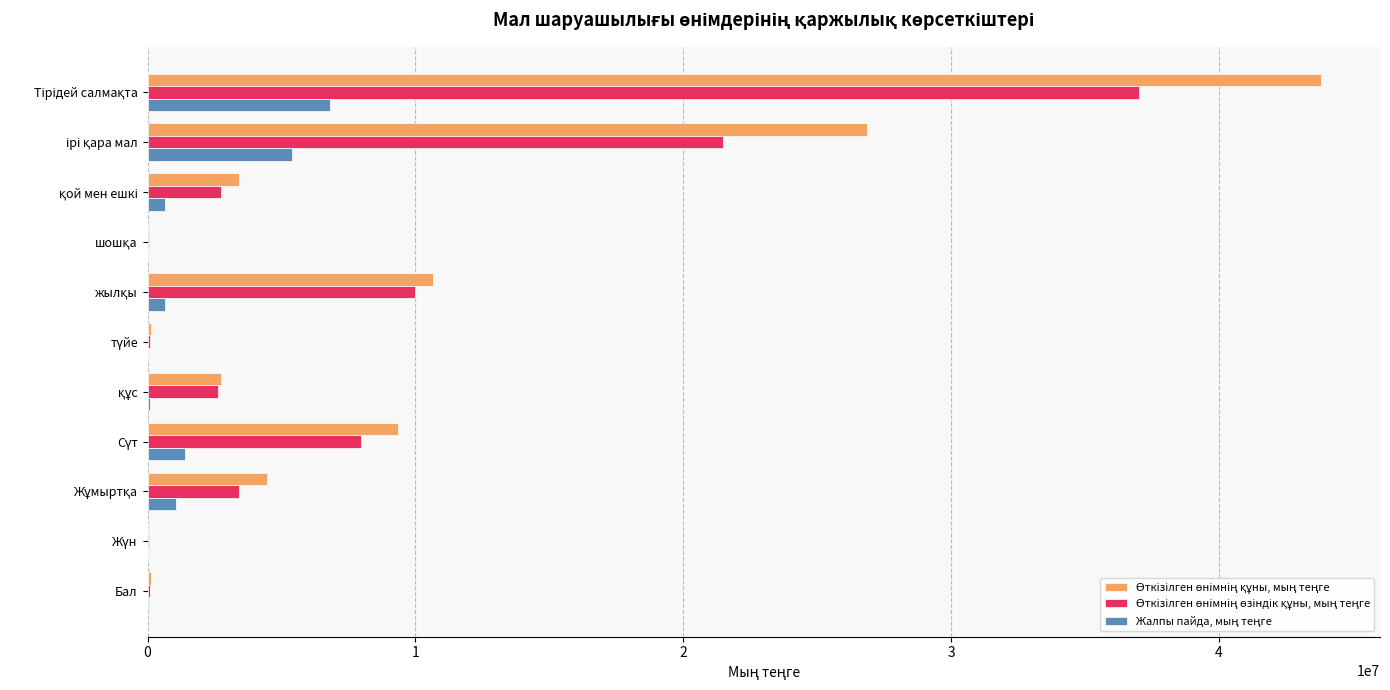

What is the greatest value displayed?

43825550